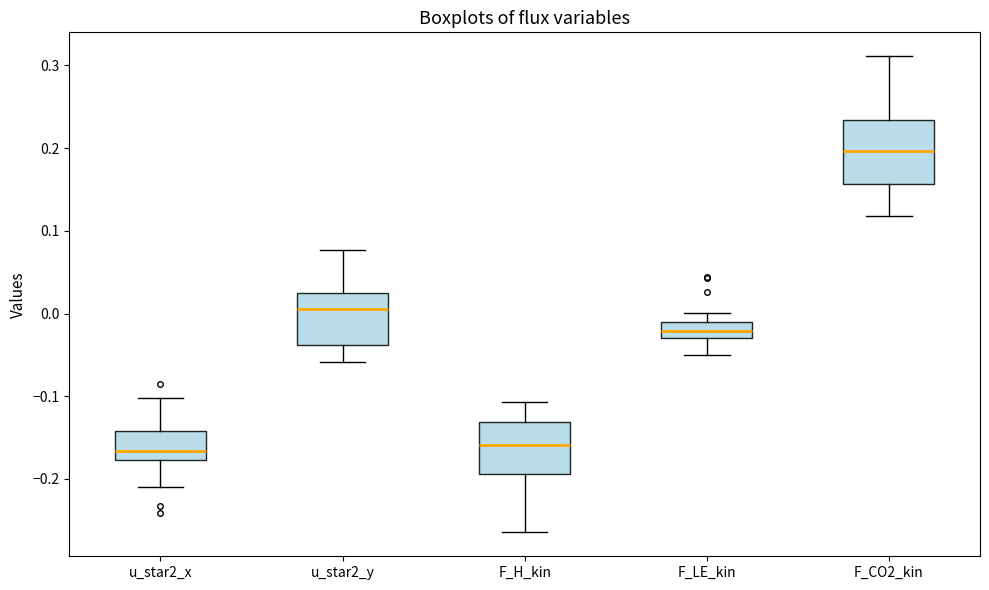

Where does the lower whisker of the box for F_LE_kin end on the y-axis? The values are not printed on the chart, so give them approximately, as read against the axis.

-0.05